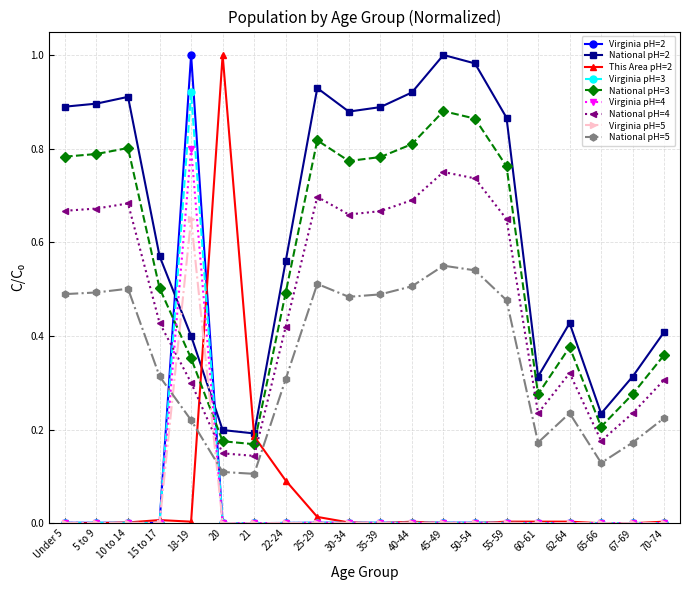

Is it true that National pH=3 equals 0.6 at 18-19?

False